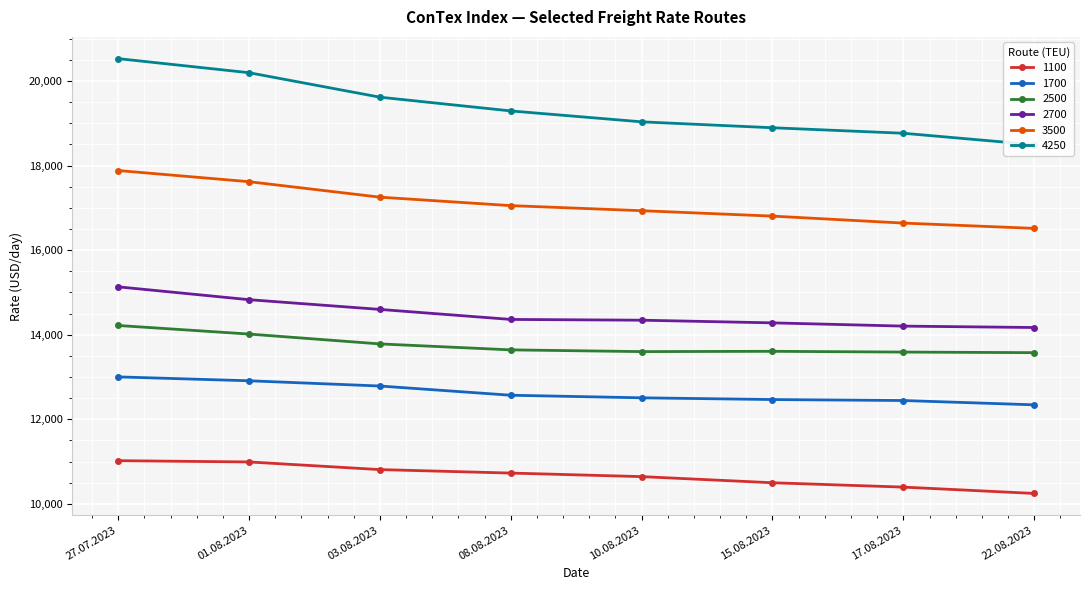

Which category has the lowest value in the 2500 series?

22.08.2023